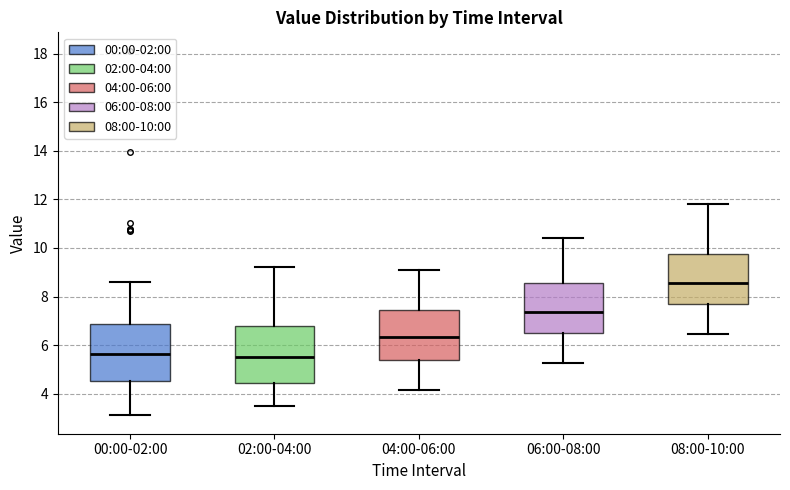

Where is the upper edge of the box for 04:00-06:00 on the y-axis? The values are not printed on the chart, so give them approximately, as read against the axis.

7.4